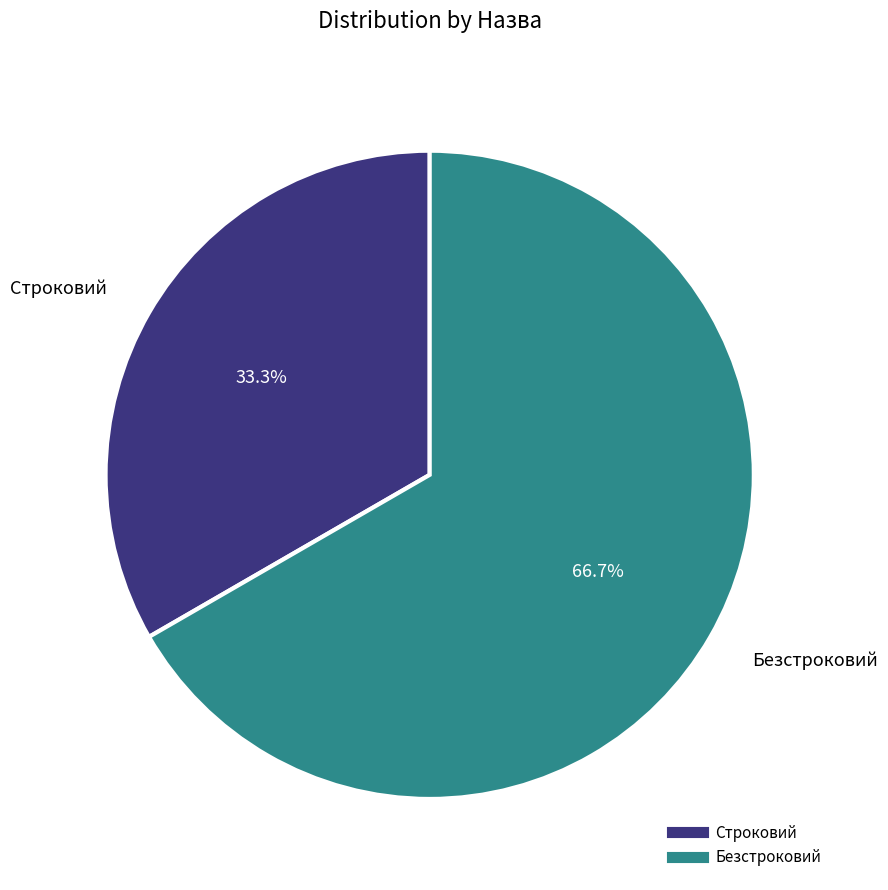

Which slice is the largest?

Безстроковий